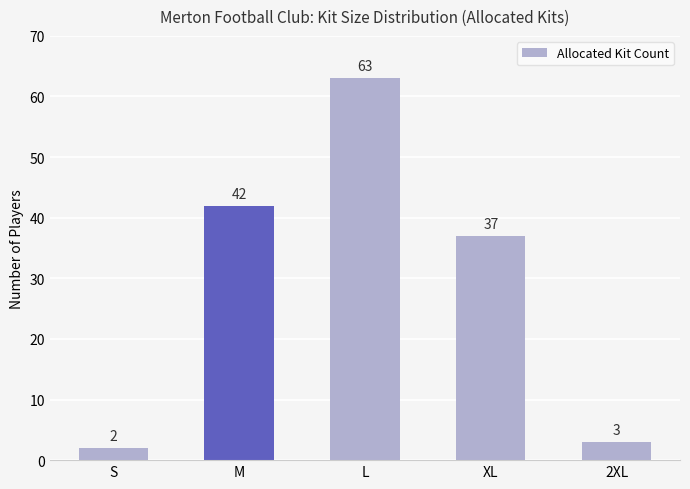

What is the label of the 3rd bar from the left?

L